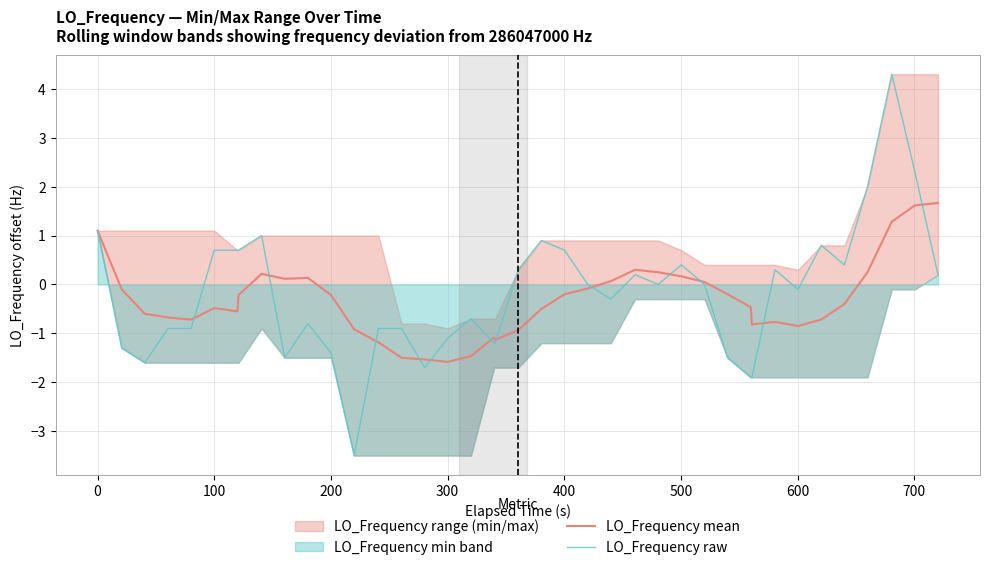

The LO_Frequency raw series shows 0.3 at 100. True or false?

False